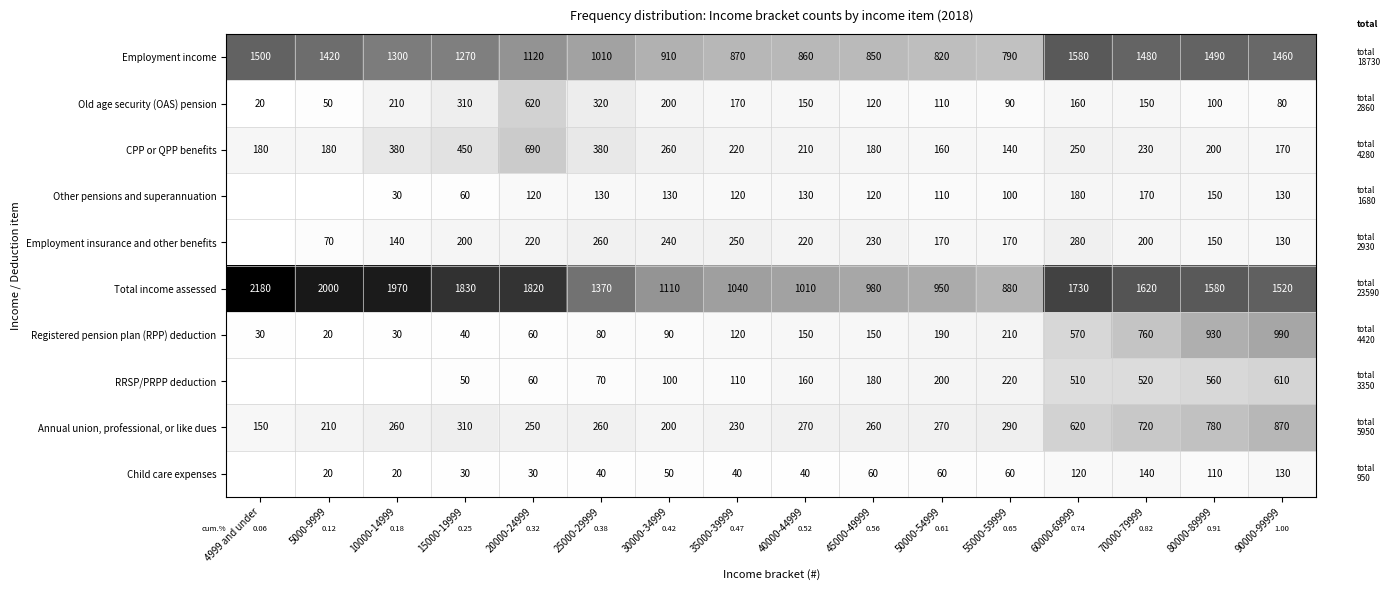

Count the number of categories in the chart.

16